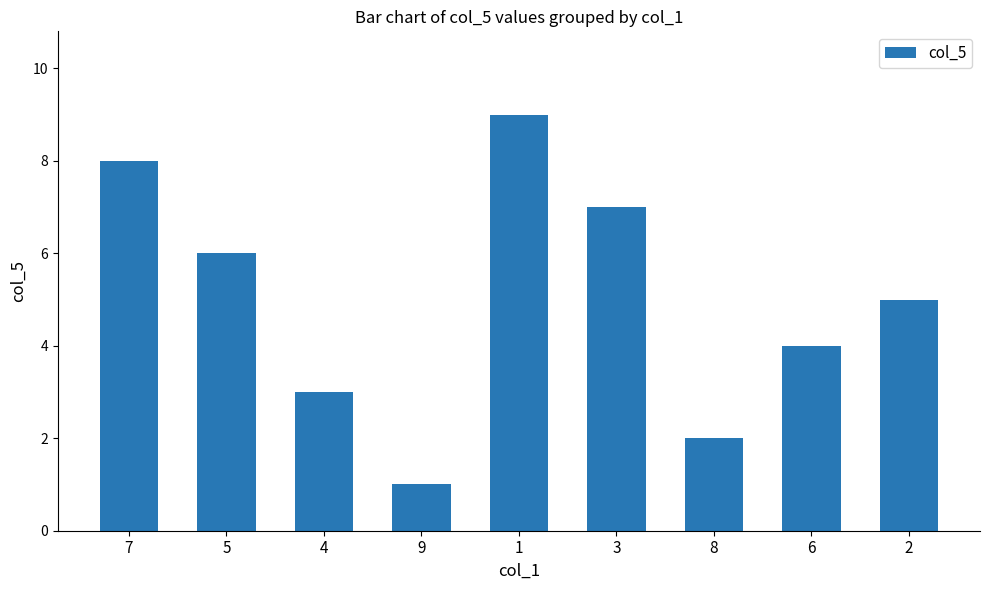

Reading right to left, transcribe all the data shown in this chart.

2=5	6=4	8=2	3=7	1=9	9=1	4=3	5=6	7=8